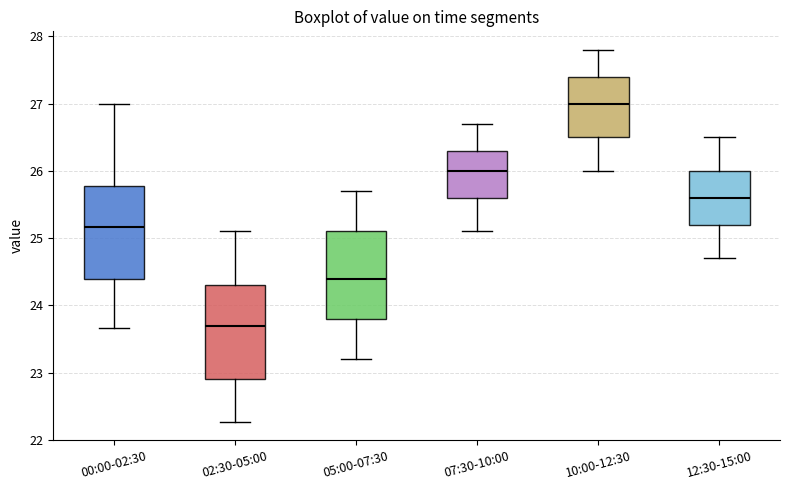

Reading left to right, transcribe this box plot: for each box, give where its median line is, the range the box spans, and where its two whiskers end, as read against the y-axis. The values are not printed on the chart, so give them approximately, as read against the axis.

00:00-02:30: median 25.2, box 24.4 to 25.8, whiskers 23.7 to 27.0
02:30-05:00: median 23.7, box 22.9 to 24.3, whiskers 22.3 to 25.1
05:00-07:30: median 24.4, box 23.8 to 25.1, whiskers 23.2 to 25.7
07:30-10:00: median 26.0, box 25.6 to 26.3, whiskers 25.1 to 26.7
10:00-12:30: median 27.0, box 26.5 to 27.4, whiskers 26.0 to 27.8
12:30-15:00: median 25.6, box 25.2 to 26.0, whiskers 24.7 to 26.5